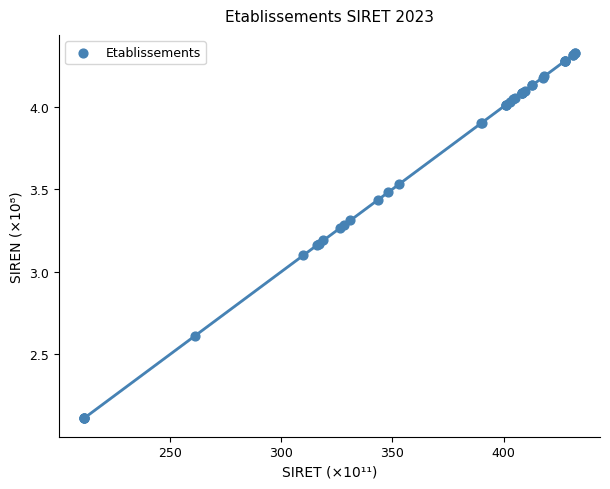

What Y value in the scatter plot is closest to 3?

3.1